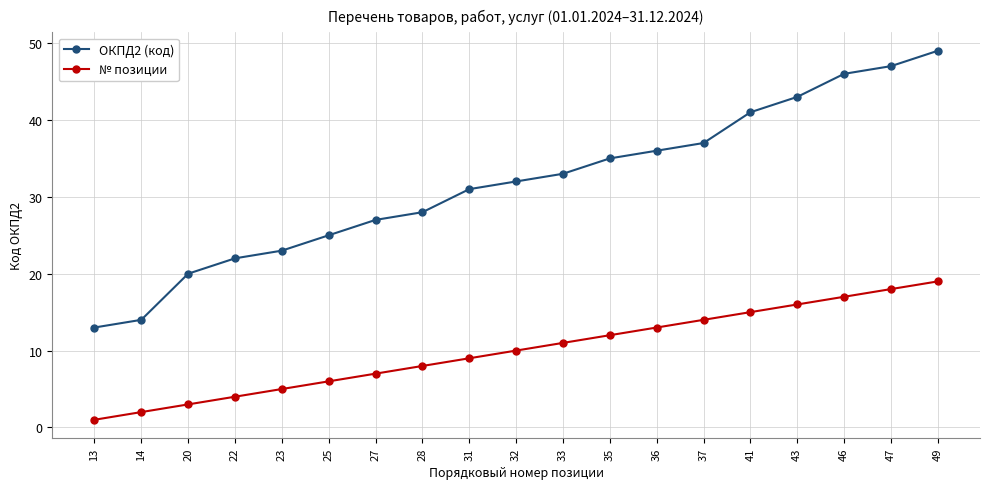

True or false: ОКПД2 (код) and № позиции cross at least once.

False